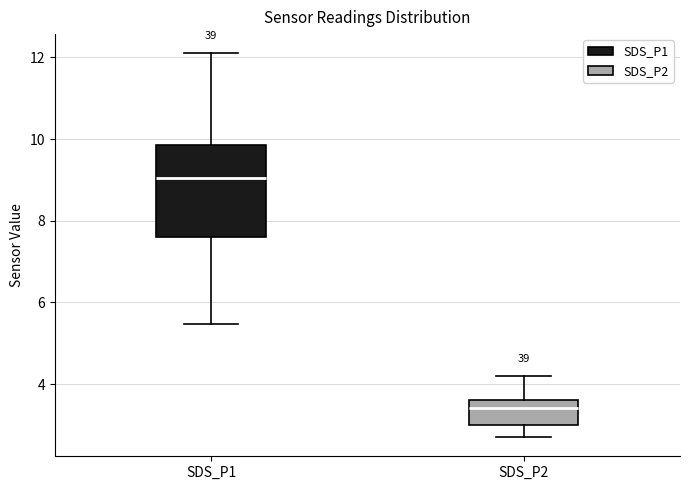

Comparing the boxes themselves (not the whiskers), which one is the tallest?

SDS_P1